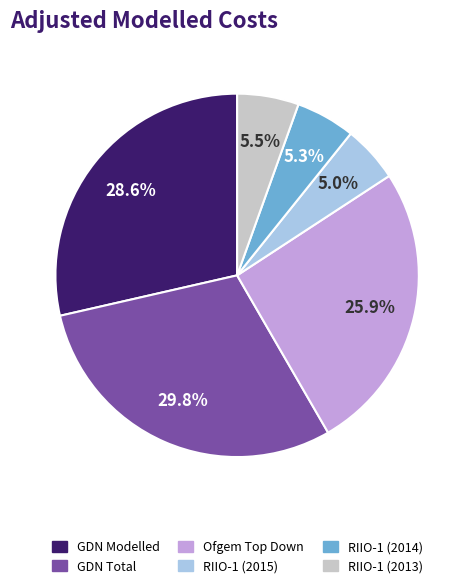

How many segments does this pie chart have?

6